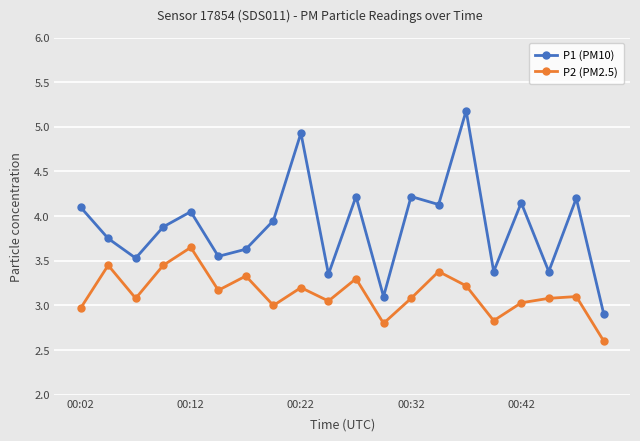

How many data points does each series have?

20